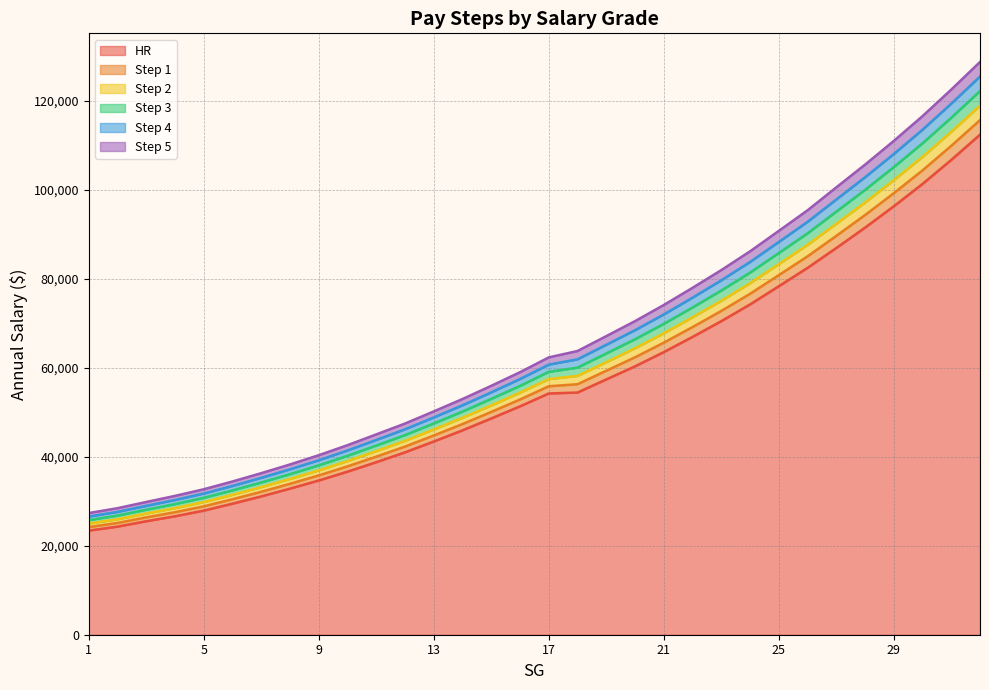

What is the total value across all series at 2?

158124